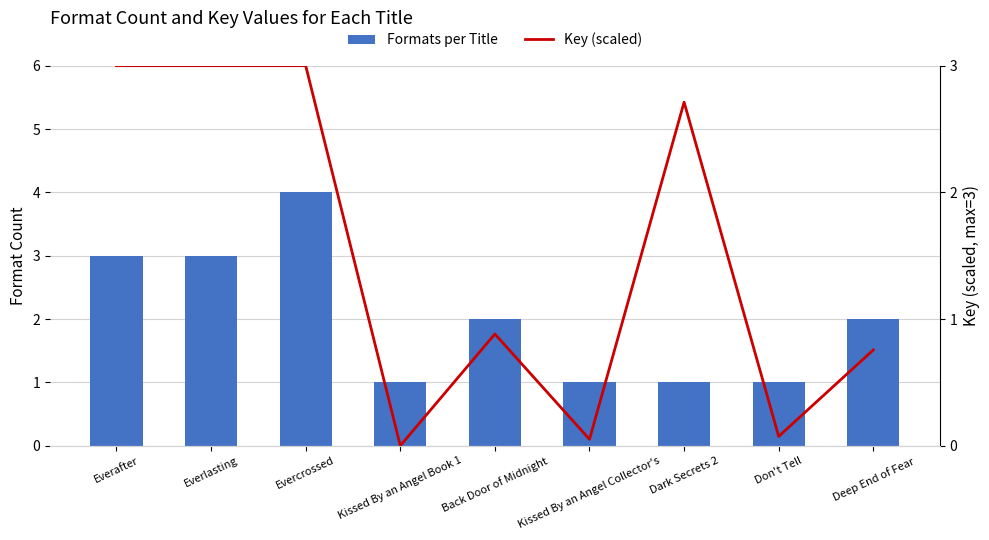

Which series has the largest total across all categories?

Formats per Title